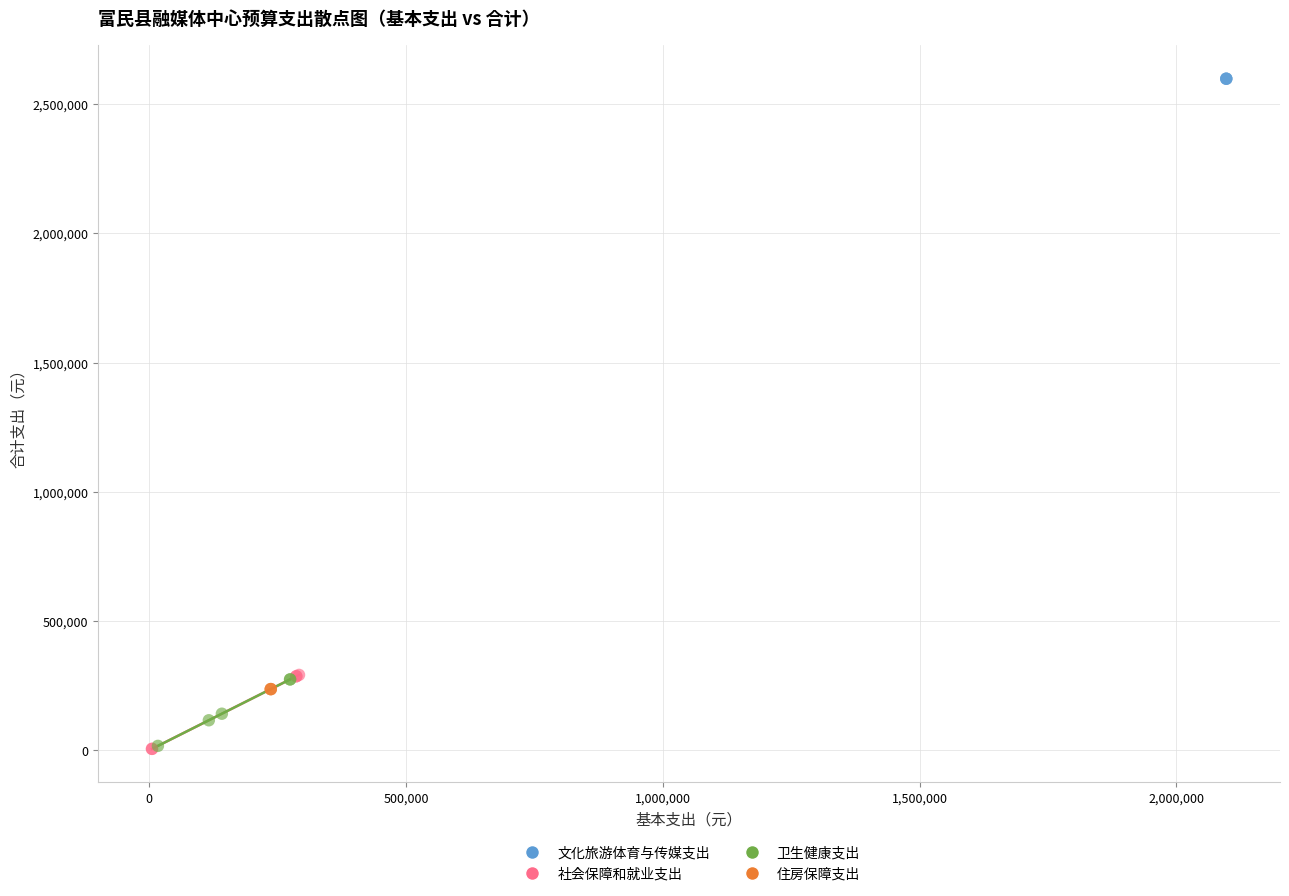

Which series reaches the maximum Y coordinate?

文化旅游体育与传媒支出